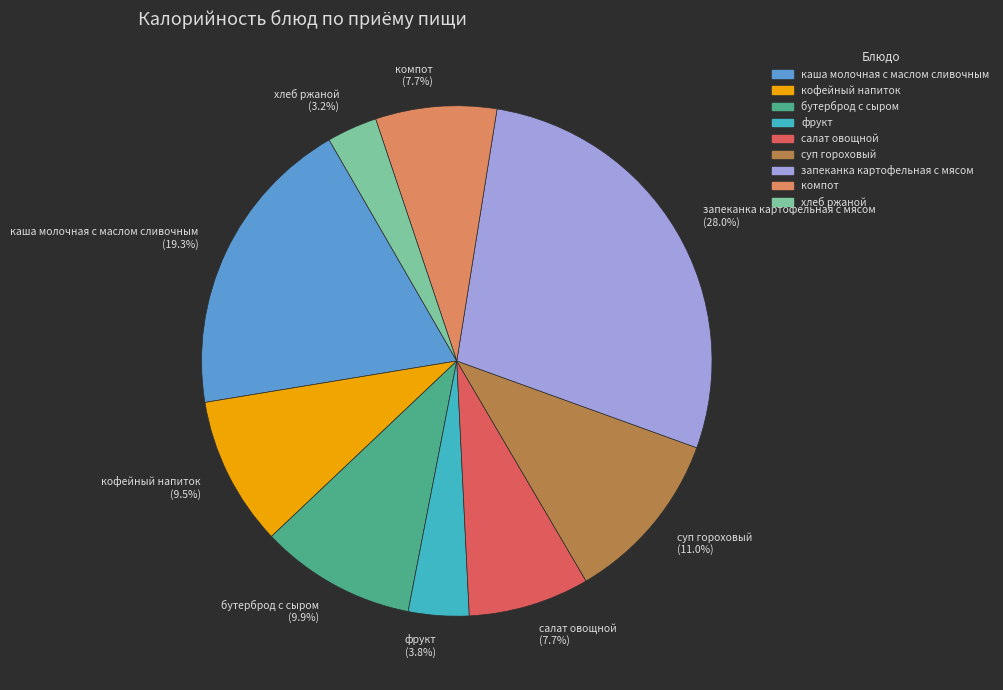

What percentage is the запеканка картофельная с мясом slice, to the nearest percent?

28%